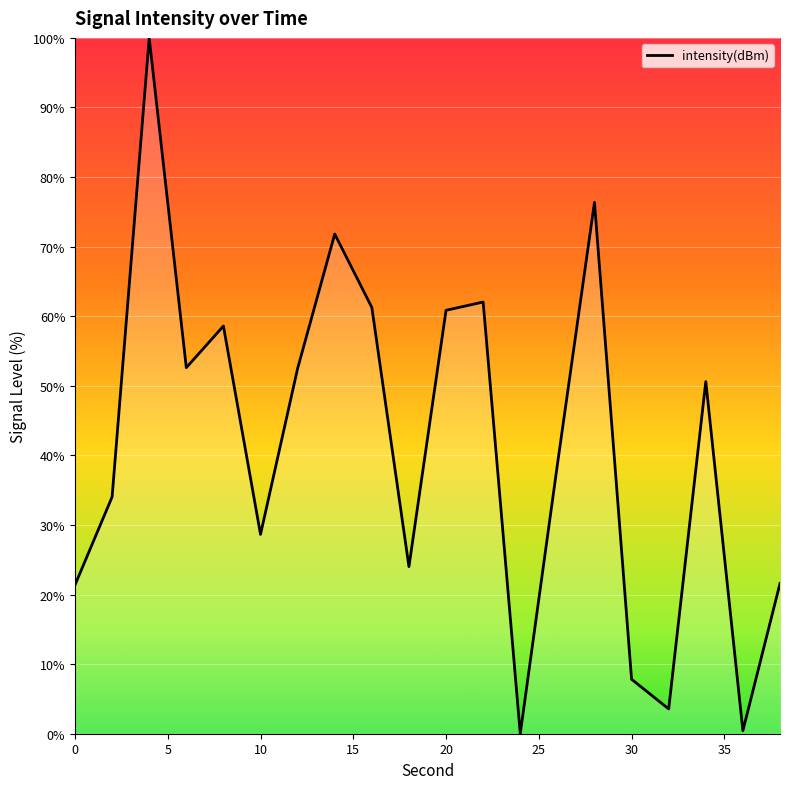

What is the maximum value shown in the chart?

100.0